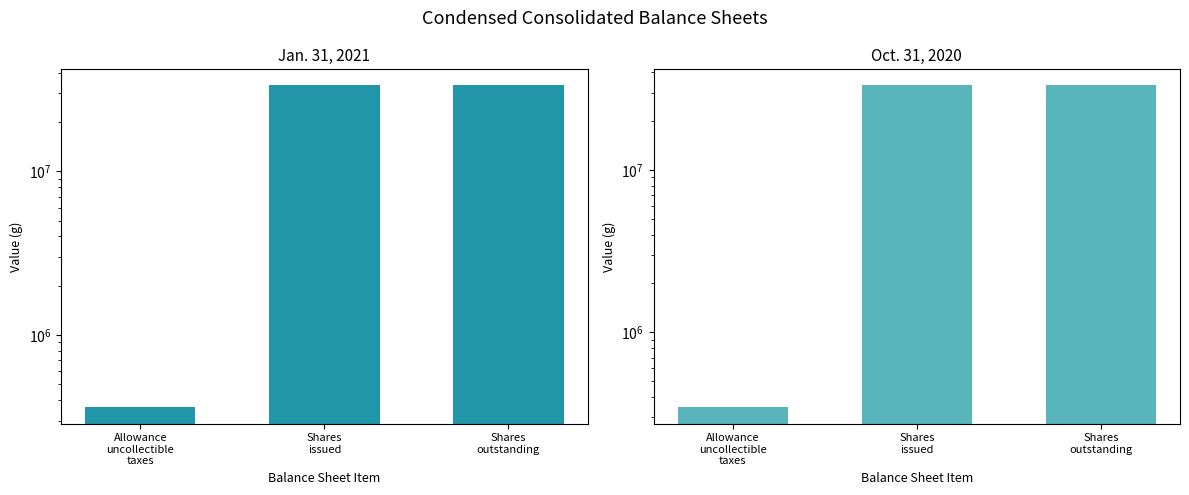

What are all the series names shown in the legend?

Jan. 31, 2021, Oct. 31, 2020